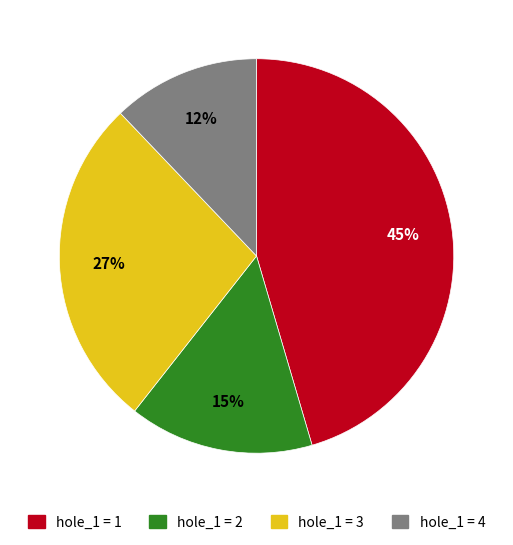

Is it true that hole_1 = 4 is 19% of the pie?

False